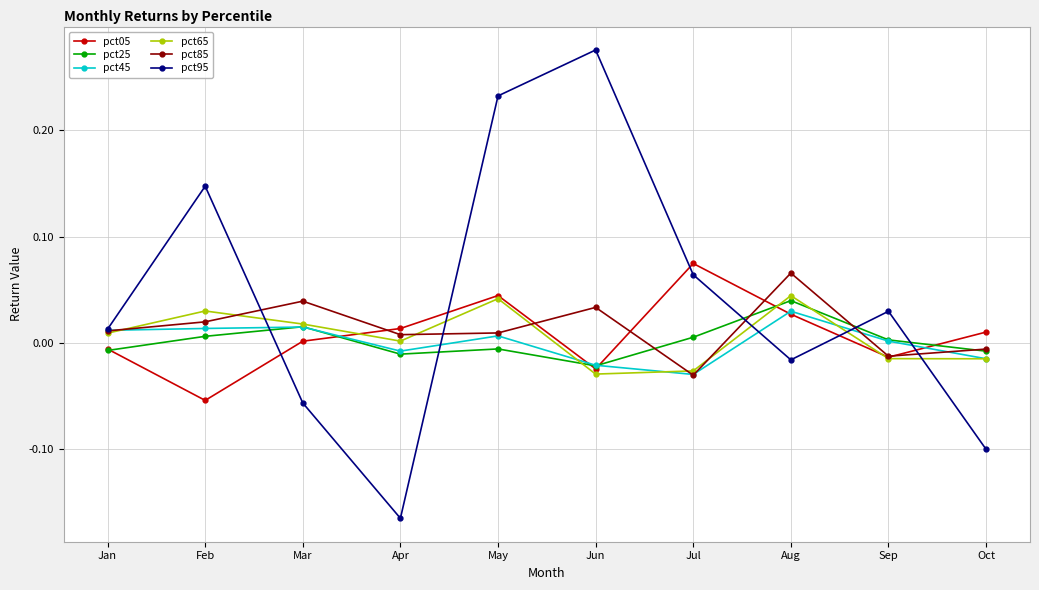

Count the number of data series in this chart.

6